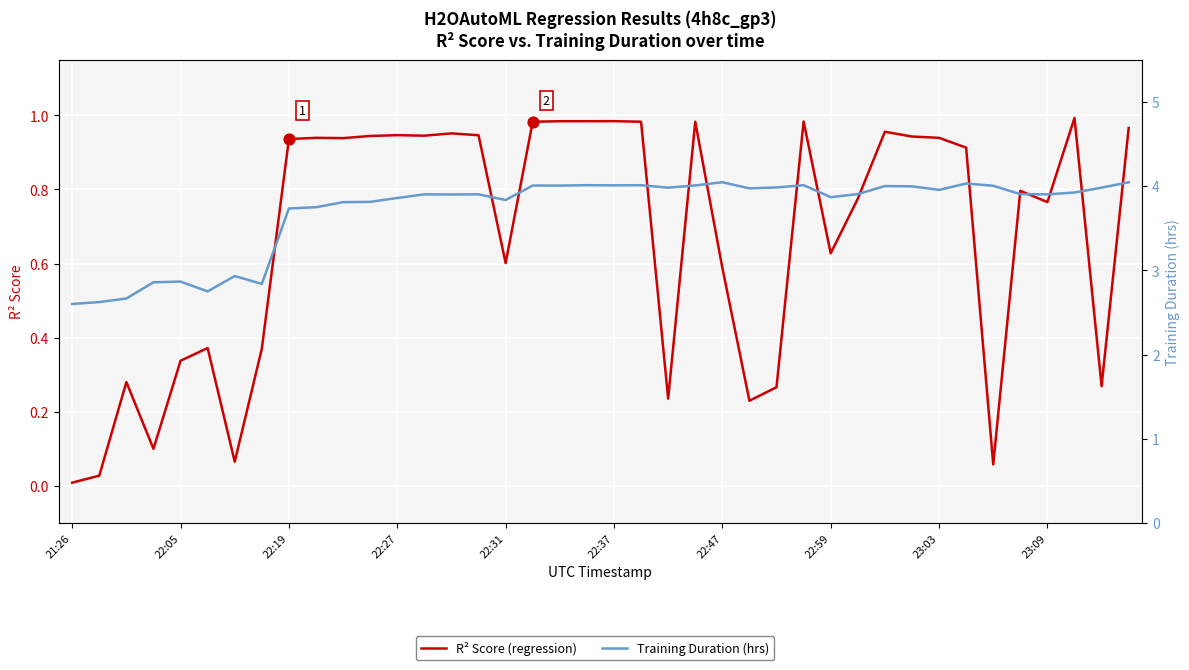

Which series has the largest Y range (max minus min)?

Training Duration (hrs)